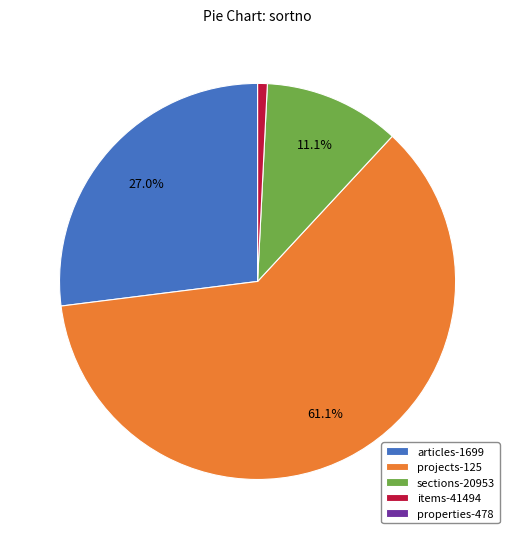

To the nearest percent, what is the difference between the largest and smallest slice percentages?

61%